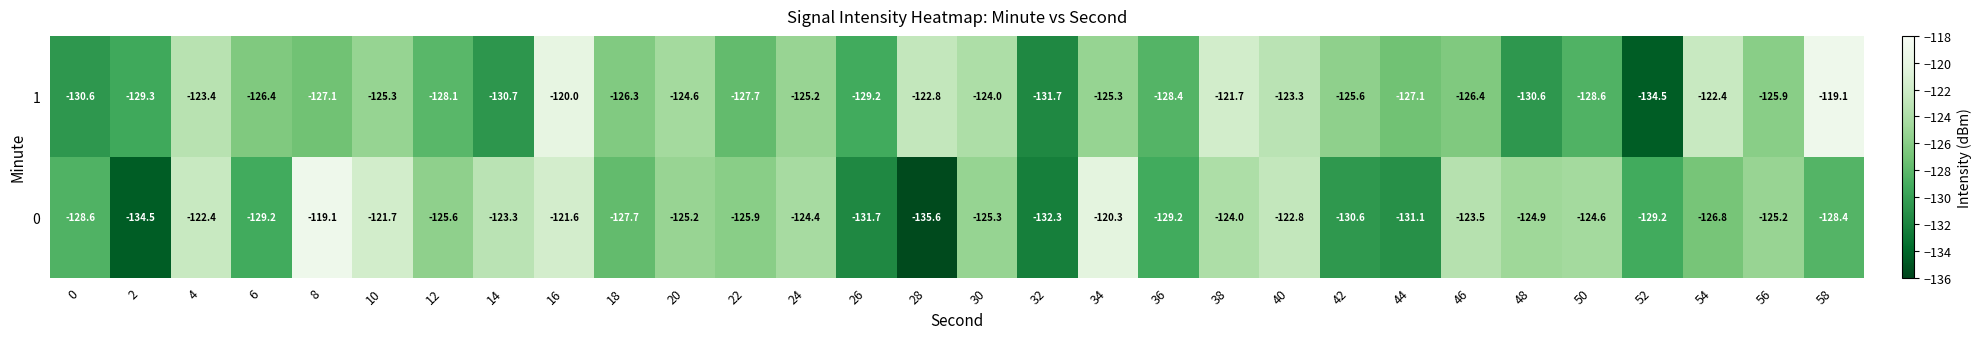

The 1 series shows -77.6 at 2. True or false?

False